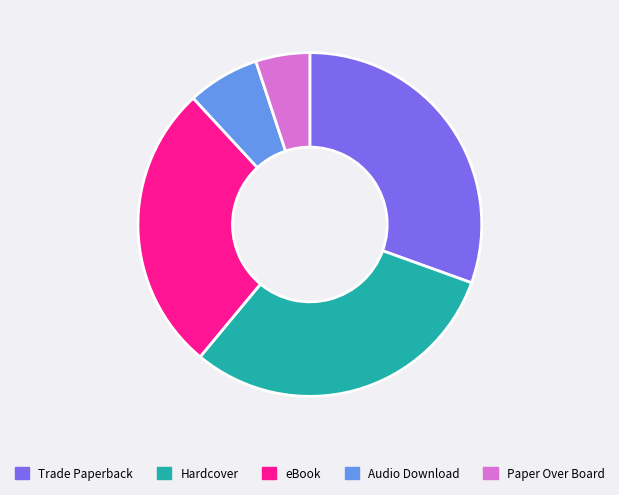

Approximately how many times larger is the value at Hardcover compared to Trade Paperback?

1.0